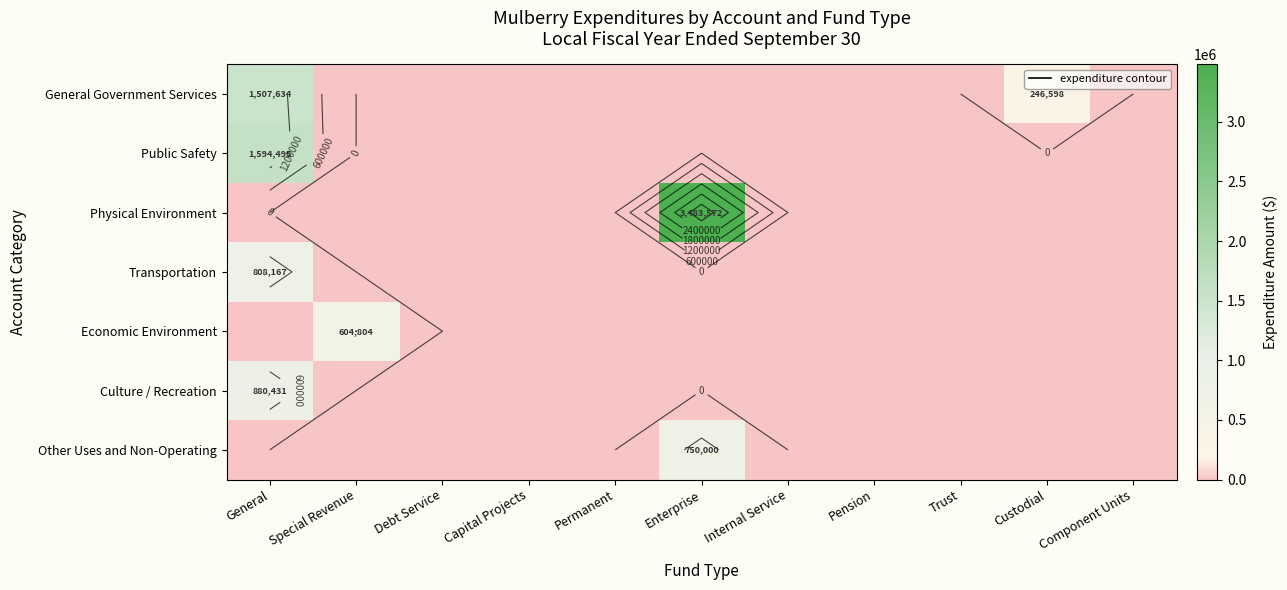

At how many categories does at least one series exceed 864184?

2